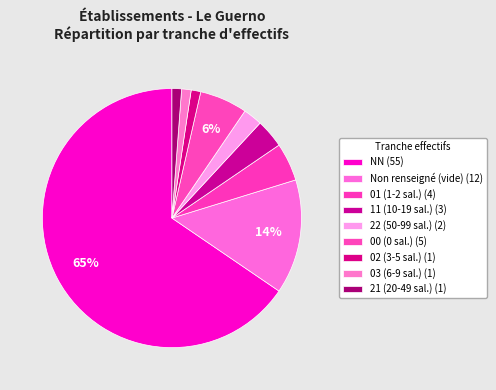

How many slices are in this pie chart?

9